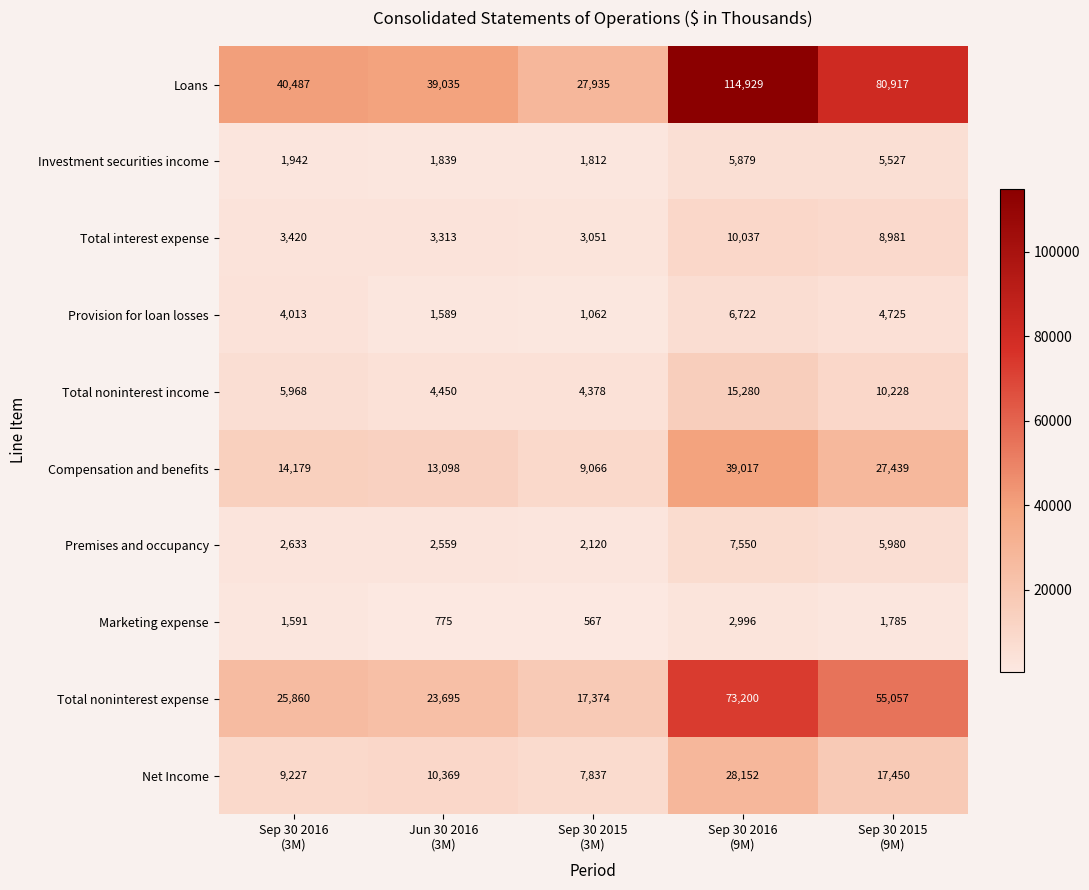

List the series in order of their peak value, highest first.

Loans, Total noninterest expense, Compensation and benefits, Net Income, Total noninterest income, Total interest expense, Premises and occupancy, Provision for loan losses, Investment securities income, Marketing expense